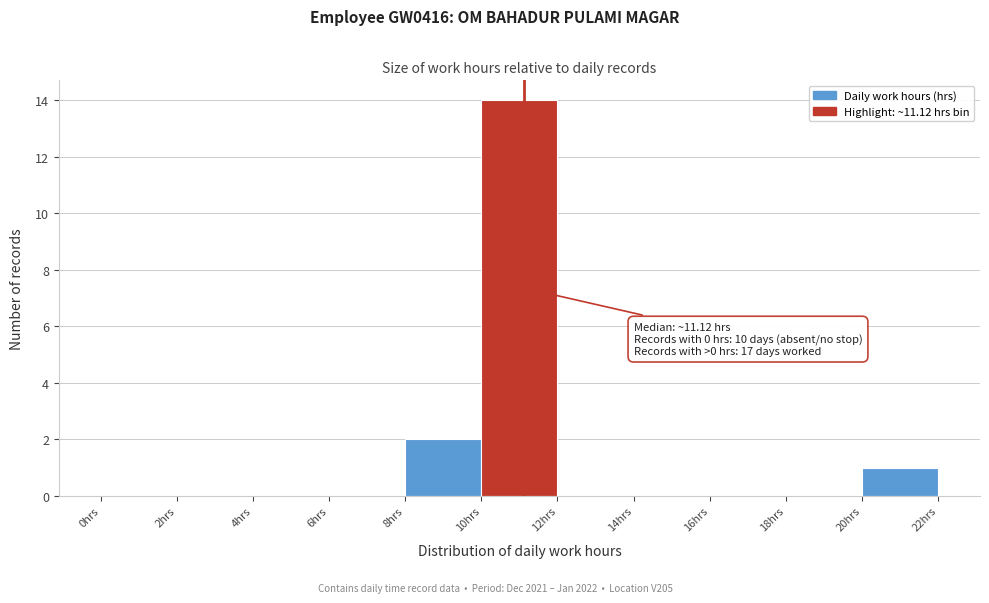

Over which range of the x-axis is the bar tallest?

10 to 12